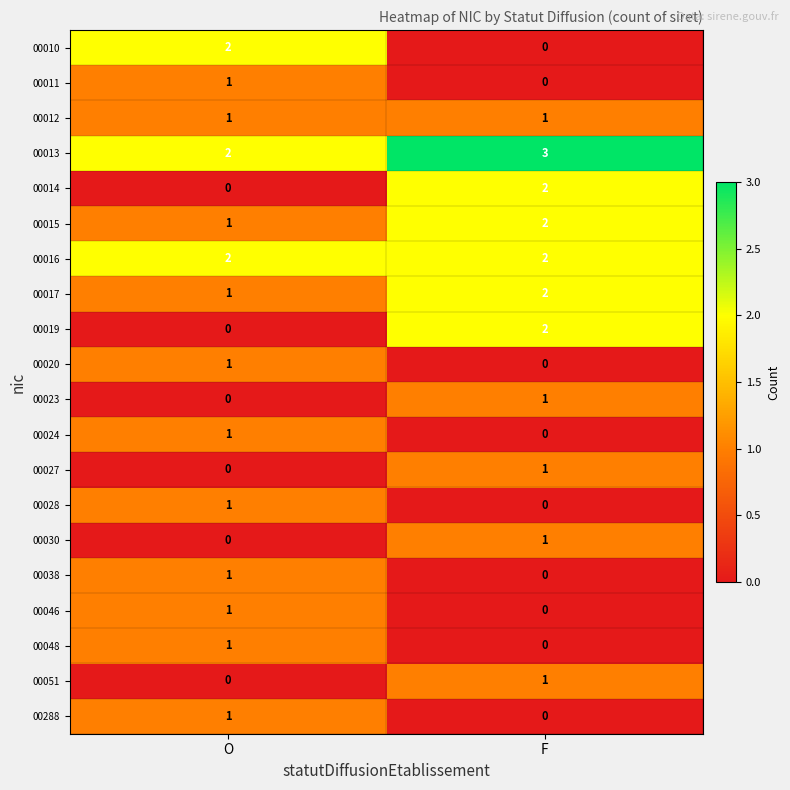

At how many categories does at least one series exceed 0?

2